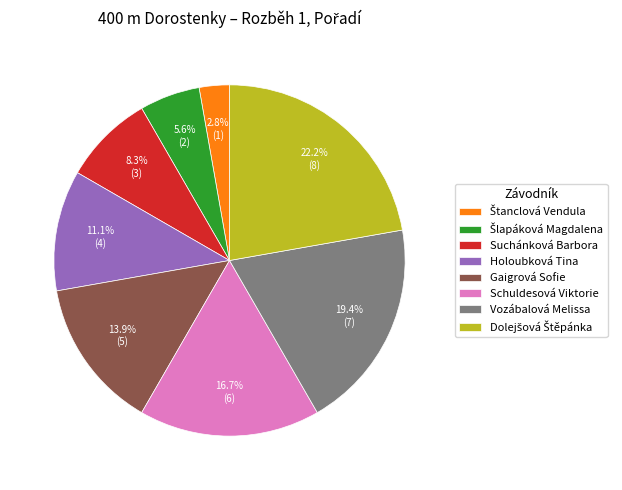

Is there a majority slice in this chart?

No